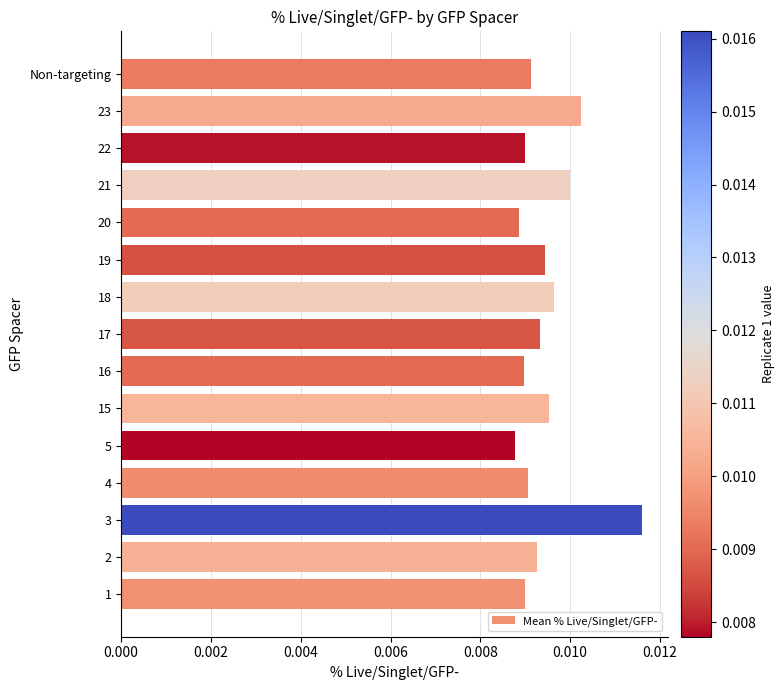

Count the values in the range 0 to 1.

15